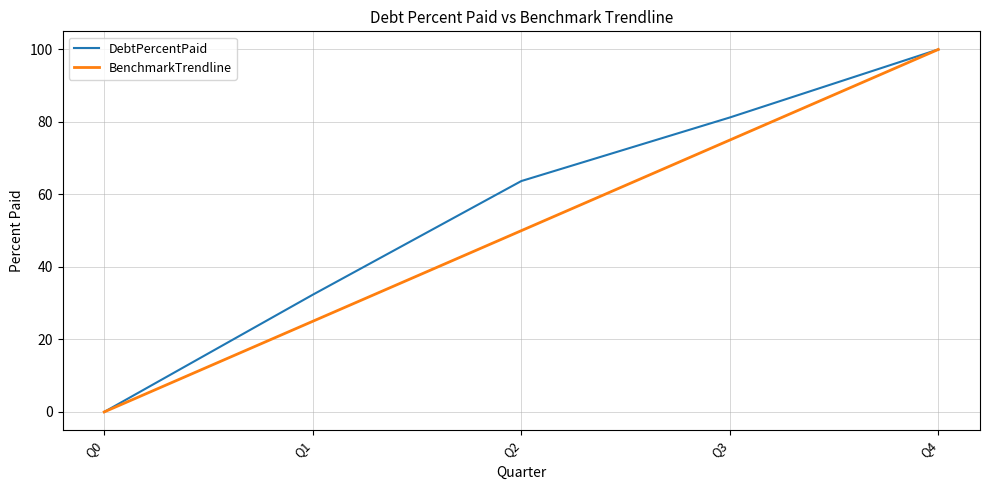

Which category has the lowest value across all series?

Q0